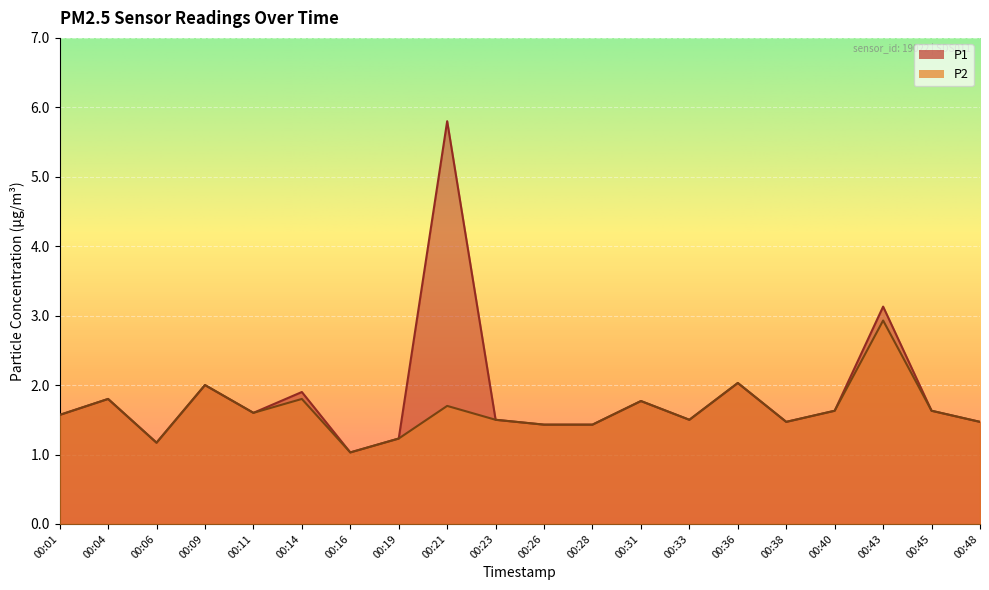

Is the value of P1 at 00:33 greater than the value of P2 at 00:14?

No